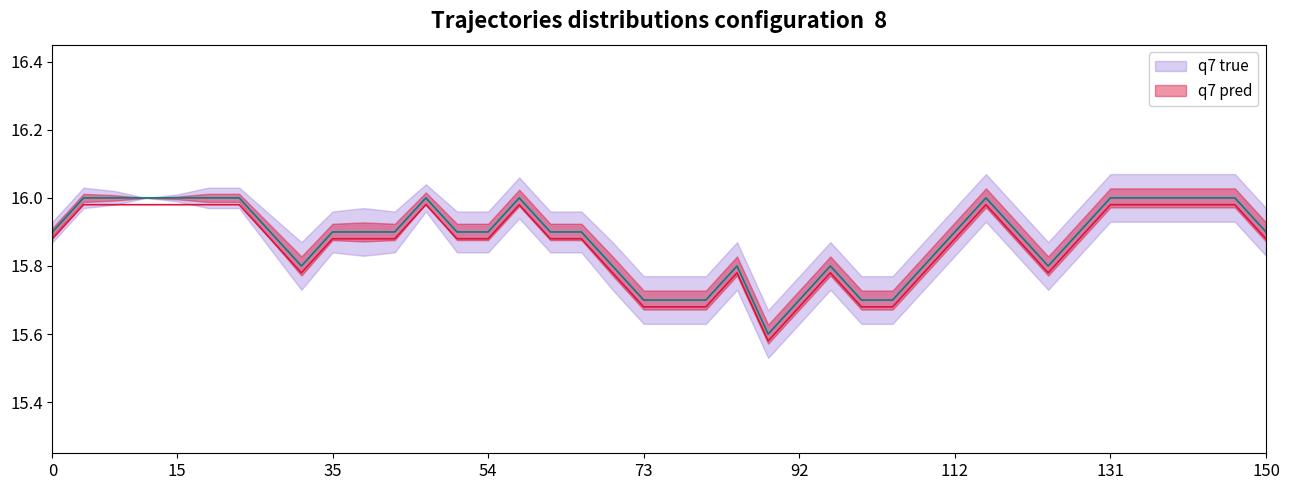

What is the sum of the values at 00:45 and 01:10?

31.6